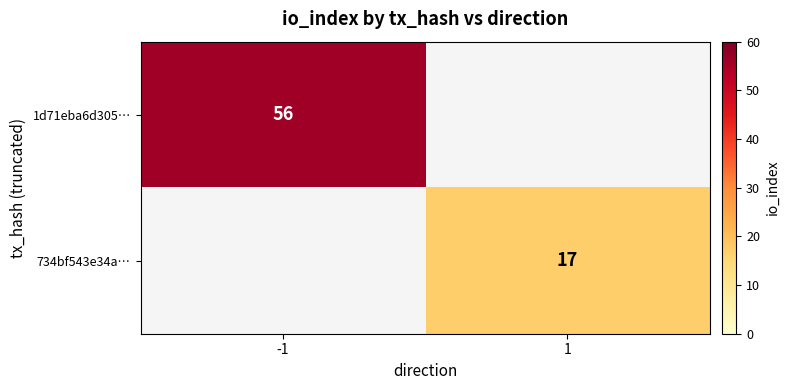

The value of 734bf543e34a… at 1 is 25. True or false?

False